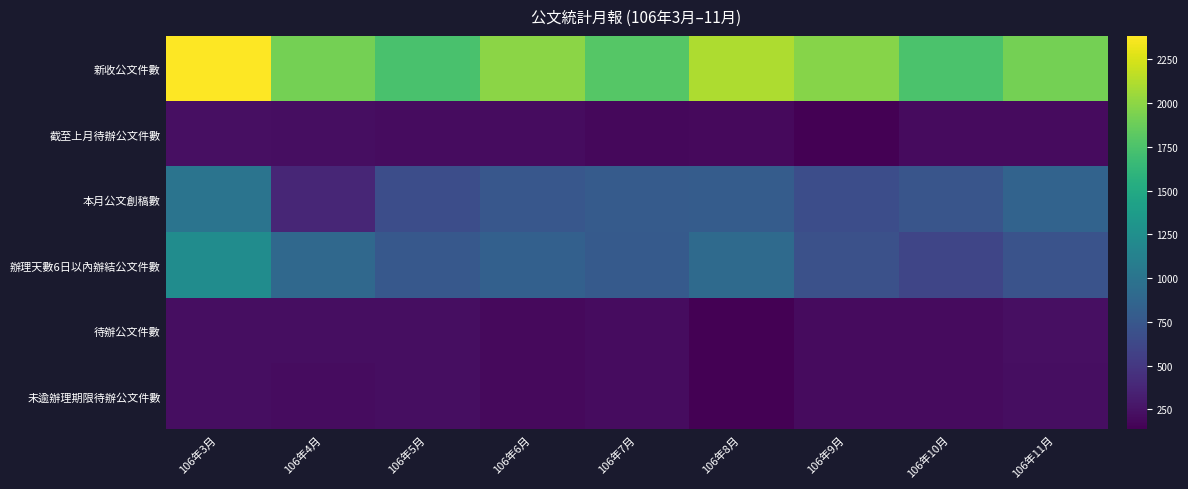

Rank the series by their maximum value, from lowest to highest.

未逾辦理期限待辦公文件數, 待辦公文件數, 截至上月待辦公文件數, 本月公文創稿數, 辦理天數6日以內辦結公文件數, 新收公文件數